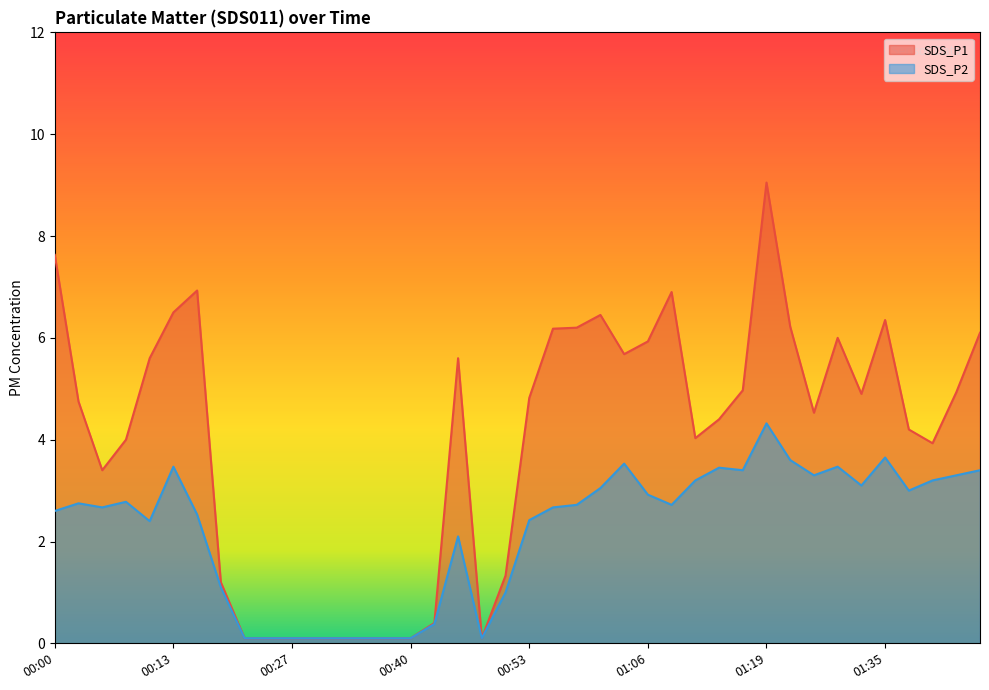

What is the total value across all series at 00:29?

0.2